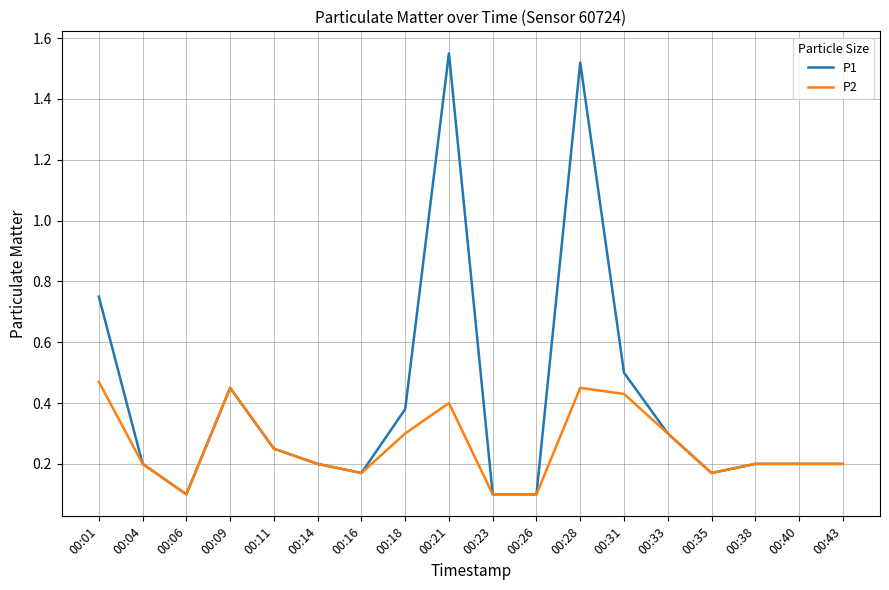

Which series has the largest range (max minus min)?

P1